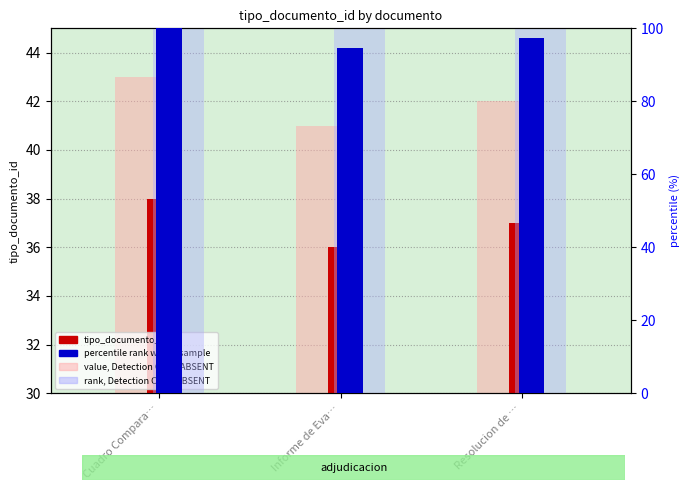

The value of rank (light) at Informe de Eva… is 104.7. True or false?

True